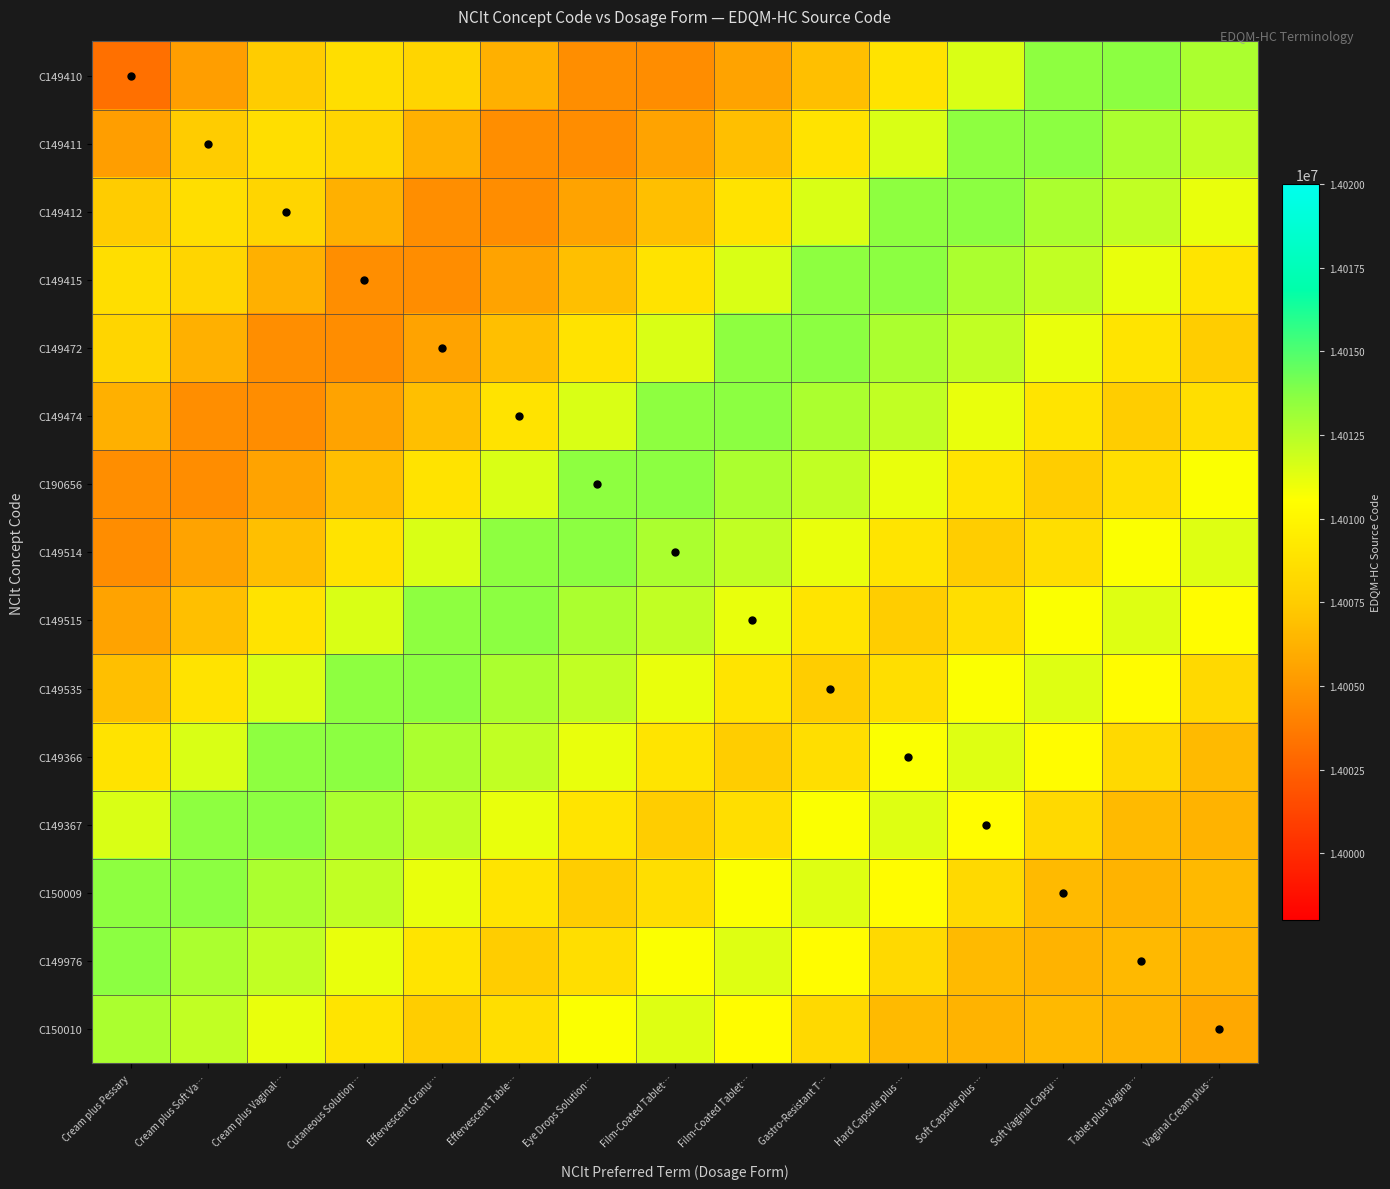

Reading left to right, what are all the values shown in this chart?

C149410: Cream plus Pessary=14003241.9	Cream plus Soft Va…=14005313.1	Cream plus Vaginal…=14007458.7	Cutaneous Solution…=14008543.6	Effervescent Granu…=14007997.5	Effervescent Table…=14006174.1	Eye Drops Solution…=14004615.4	Film-Coated Tablet…=14004554.9	Film-Coated Tablet…=14005532.9	Gastro-Resistant T…=14006865.6	Hard Capsule plus …=14008858.2	Soft Capsule plus …=14011575.0	Soft Vaginal Capsu…=14013532.8	Tablet plus Vagina…=14013563.0	Vaginal Cream plus…=14012743.6
C149411: Cream plus Pessary=14005313.1	Cream plus Soft Va…=14007458.7	Cream plus Vaginal…=14008543.6	Cutaneous Solution…=14007997.5	Effervescent Granu…=14006174.1	Effervescent Table…=14004615.4	Eye Drops Solution…=14004554.9	Film-Coated Tablet…=14005532.9	Film-Coated Tablet…=14006865.6	Gastro-Resistant T…=14008858.2	Hard Capsule plus …=14011575.0	Soft Capsule plus …=14013532.8	Soft Vaginal Capsu…=14013563.0	Tablet plus Vagina…=14012743.6	Vaginal Cream plus…=14012197.2
C149412: Cream plus Pessary=14007458.7	Cream plus Soft Va…=14008543.6	Cream plus Vaginal…=14007997.5	Cutaneous Solution…=14006174.1	Effervescent Granu…=14004615.4	Effervescent Table…=14004554.9	Eye Drops Solution…=14005532.9	Film-Coated Tablet…=14006865.6	Film-Coated Tablet…=14008858.2	Gastro-Resistant T…=14011575.0	Hard Capsule plus …=14013532.8	Soft Capsule plus …=14013563.0	Soft Vaginal Capsu…=14012743.6	Tablet plus Vagina…=14012197.2	Vaginal Cream plus…=14011114.6
C149415: Cream plus Pessary=14008543.6	Cream plus Soft Va…=14007997.5	Cream plus Vaginal…=14006174.1	Cutaneous Solution…=14004615.4	Effervescent Granu…=14004554.9	Effervescent Table…=14005532.9	Eye Drops Solution…=14006865.6	Film-Coated Tablet…=14008858.2	Film-Coated Tablet…=14011575.0	Gastro-Resistant T…=14013532.8	Hard Capsule plus …=14013563.0	Soft Capsule plus …=14012743.6	Soft Vaginal Capsu…=14012197.2	Tablet plus Vagina…=14011114.6	Vaginal Cream plus…=14008929.4
C149472: Cream plus Pessary=14007997.5	Cream plus Soft Va…=14006174.1	Cream plus Vaginal…=14004615.4	Cutaneous Solution…=14004554.9	Effervescent Granu…=14005532.9	Effervescent Table…=14006865.6	Eye Drops Solution…=14008858.2	Film-Coated Tablet…=14011575.0	Film-Coated Tablet…=14013532.8	Gastro-Resistant T…=14013563.0	Hard Capsule plus …=14012743.6	Soft Capsule plus …=14012197.2	Soft Vaginal Capsu…=14011114.6	Tablet plus Vagina…=14008929.4	Vaginal Cream plus…=14007534.9
C149474: Cream plus Pessary=14006174.1	Cream plus Soft Va…=14004615.4	Cream plus Vaginal…=14004554.9	Cutaneous Solution…=14005532.9	Effervescent Granu…=14006865.6	Effervescent Table…=14008858.2	Eye Drops Solution…=14011575.0	Film-Coated Tablet…=14013532.8	Film-Coated Tablet…=14013563.0	Gastro-Resistant T…=14012743.6	Hard Capsule plus …=14012197.2	Soft Capsule plus …=14011114.6	Soft Vaginal Capsu…=14008929.4	Tablet plus Vagina…=14007534.9	Vaginal Cream plus…=14008593.6
C190656: Cream plus Pessary=14004615.4	Cream plus Soft Va…=14004554.9	Cream plus Vaginal…=14005532.9	Cutaneous Solution…=14006865.6	Effervescent Granu…=14008858.2	Effervescent Table…=14011575.0	Eye Drops Solution…=14013532.8	Film-Coated Tablet…=14013563.0	Film-Coated Tablet…=14012743.6	Gastro-Resistant T…=14012197.2	Hard Capsule plus …=14011114.6	Soft Capsule plus …=14008929.4	Soft Vaginal Capsu…=14007534.9	Tablet plus Vagina…=14008593.6	Vaginal Cream plus…=14010634.0
C149514: Cream plus Pessary=14004554.9	Cream plus Soft Va…=14005532.9	Cream plus Vaginal…=14006865.6	Cutaneous Solution…=14008858.2	Effervescent Granu…=14011575.0	Effervescent Table…=14013532.8	Eye Drops Solution…=14013563.0	Film-Coated Tablet…=14012743.6	Film-Coated Tablet…=14012197.2	Gastro-Resistant T…=14011114.6	Hard Capsule plus …=14008929.4	Soft Capsule plus …=14007534.9	Soft Vaginal Capsu…=14008593.6	Tablet plus Vagina…=14010634.0	Vaginal Cream plus…=14011426.2
C149515: Cream plus Pessary=14005532.9	Cream plus Soft Va…=14006865.6	Cream plus Vaginal…=14008858.2	Cutaneous Solution…=14011575.0	Effervescent Granu…=14013532.8	Effervescent Table…=14013563.0	Eye Drops Solution…=14012743.6	Film-Coated Tablet…=14012197.2	Film-Coated Tablet…=14011114.6	Gastro-Resistant T…=14008929.4	Hard Capsule plus …=14007534.9	Soft Capsule plus …=14008593.6	Soft Vaginal Capsu…=14010634.0	Tablet plus Vagina…=14011426.2	Vaginal Cream plus…=14010412.6
C149535: Cream plus Pessary=14006865.6	Cream plus Soft Va…=14008858.2	Cream plus Vaginal…=14011575.0	Cutaneous Solution…=14013532.8	Effervescent Granu…=14013563.0	Effervescent Table…=14012743.6	Eye Drops Solution…=14012197.2	Film-Coated Tablet…=14011114.6	Film-Coated Tablet…=14008929.4	Gastro-Resistant T…=14007534.9	Hard Capsule plus …=14008593.6	Soft Capsule plus …=14010634.0	Soft Vaginal Capsu…=14011426.2	Tablet plus Vagina…=14010412.6	Vaginal Cream plus…=14008288.7
C149366: Cream plus Pessary=14008858.2	Cream plus Soft Va…=14011575.0	Cream plus Vaginal…=14013532.8	Cutaneous Solution…=14013563.0	Effervescent Granu…=14012743.6	Effervescent Table…=14012197.2	Eye Drops Solution…=14011114.6	Film-Coated Tablet…=14008929.4	Film-Coated Tablet…=14007534.9	Gastro-Resistant T…=14008593.6	Hard Capsule plus …=14010634.0	Soft Capsule plus …=14011426.2	Soft Vaginal Capsu…=14010412.6	Tablet plus Vagina…=14008288.7	Vaginal Cream plus…=14006593.8
C149367: Cream plus Pessary=14011575.0	Cream plus Soft Va…=14013532.8	Cream plus Vaginal…=14013563.0	Cutaneous Solution…=14012743.6	Effervescent Granu…=14012197.2	Effervescent Table…=14011114.6	Eye Drops Solution…=14008929.4	Film-Coated Tablet…=14007534.9	Film-Coated Tablet…=14008593.6	Gastro-Resistant T…=14010634.0	Hard Capsule plus …=14011426.2	Soft Capsule plus …=14010412.6	Soft Vaginal Capsu…=14008288.7	Tablet plus Vagina…=14006593.8	Vaginal Cream plus…=14006305.3
C150009: Cream plus Pessary=14013532.8	Cream plus Soft Va…=14013563.0	Cream plus Vaginal…=14012743.6	Cutaneous Solution…=14012197.2	Effervescent Granu…=14011114.6	Effervescent Table…=14008929.4	Eye Drops Solution…=14007534.9	Film-Coated Tablet…=14008593.6	Film-Coated Tablet…=14010634.0	Gastro-Resistant T…=14011426.2	Hard Capsule plus …=14010412.6	Soft Capsule plus …=14008288.7	Soft Vaginal Capsu…=14006593.8	Tablet plus Vagina…=14006305.3	Vaginal Cream plus…=14006574.1
C149976: Cream plus Pessary=14013563.0	Cream plus Soft Va…=14012743.6	Cream plus Vaginal…=14012197.2	Cutaneous Solution…=14011114.6	Effervescent Granu…=14008929.4	Effervescent Table…=14007534.9	Eye Drops Solution…=14008593.6	Film-Coated Tablet…=14010634.0	Film-Coated Tablet…=14011426.2	Gastro-Resistant T…=14010412.6	Hard Capsule plus …=14008288.7	Soft Capsule plus …=14006593.8	Soft Vaginal Capsu…=14006305.3	Tablet plus Vagina…=14006574.1	Vaginal Cream plus…=14006348.1
C150010: Cream plus Pessary=14012743.6	Cream plus Soft Va…=14012197.2	Cream plus Vaginal…=14011114.6	Cutaneous Solution…=14008929.4	Effervescent Granu…=14007534.9	Effervescent Table…=14008593.6	Eye Drops Solution…=14010634.0	Film-Coated Tablet…=14011426.2	Film-Coated Tablet…=14010412.6	Gastro-Resistant T…=14008288.7	Hard Capsule plus …=14006593.8	Soft Capsule plus …=14006305.3	Soft Vaginal Capsu…=14006574.1	Tablet plus Vagina…=14006348.1	Vaginal Cream plus…=14005783.5